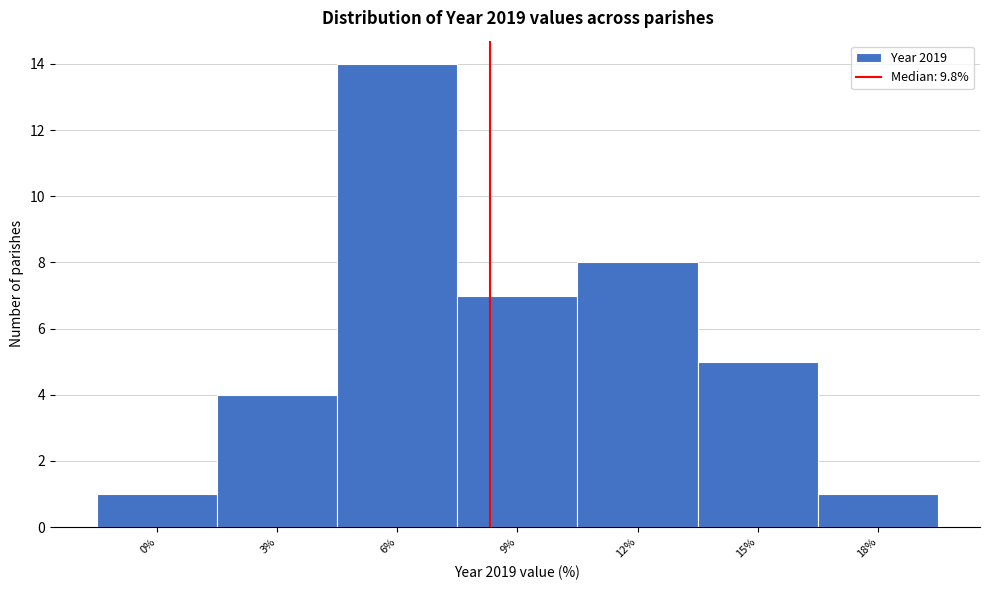

Reading left to right, transcribe all the data shown in this chart.

0%=1	3%=4	6%=14	9%=7	12%=8	15%=5	18%=1